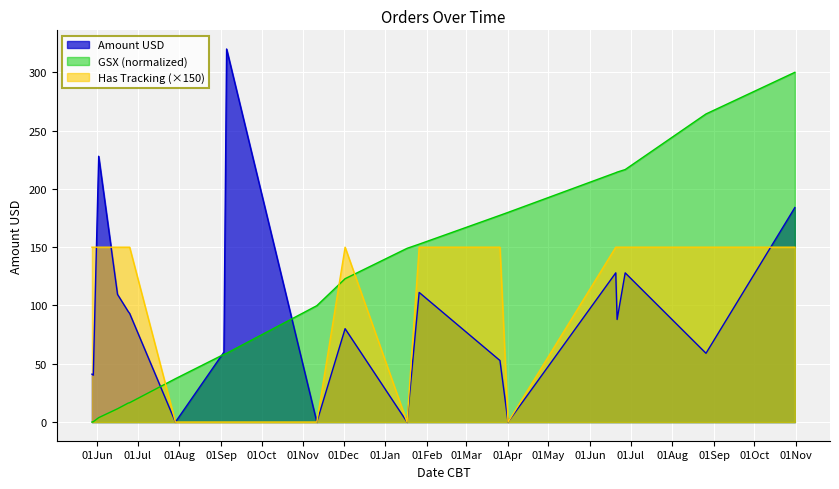

What position from the right is 2024-06-20?

5